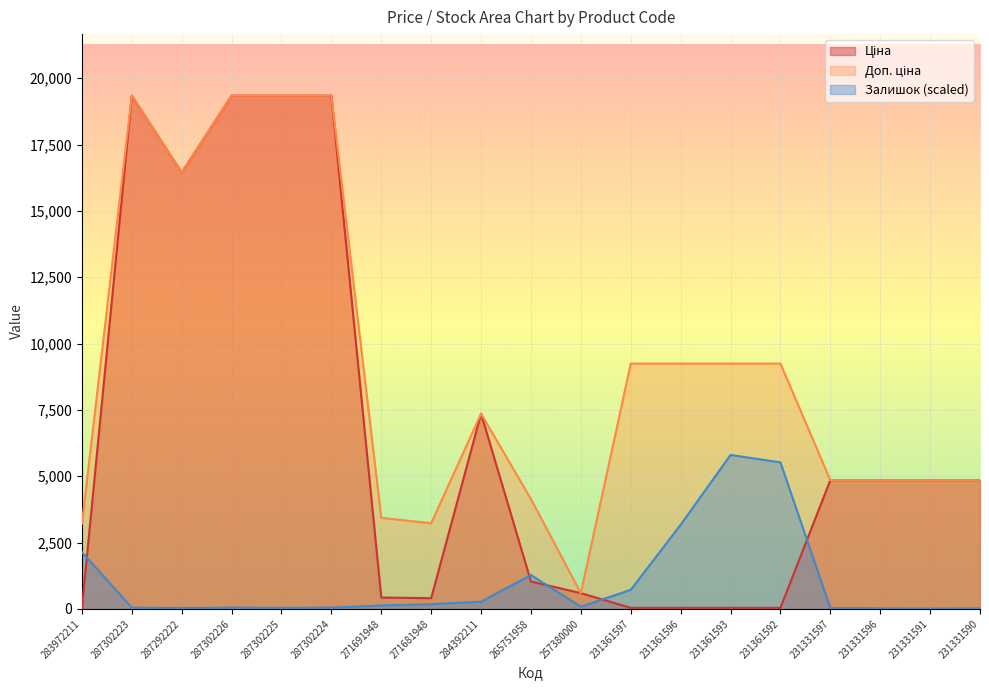

What is the spread (max minus min) of values at 271681948?

3050.6